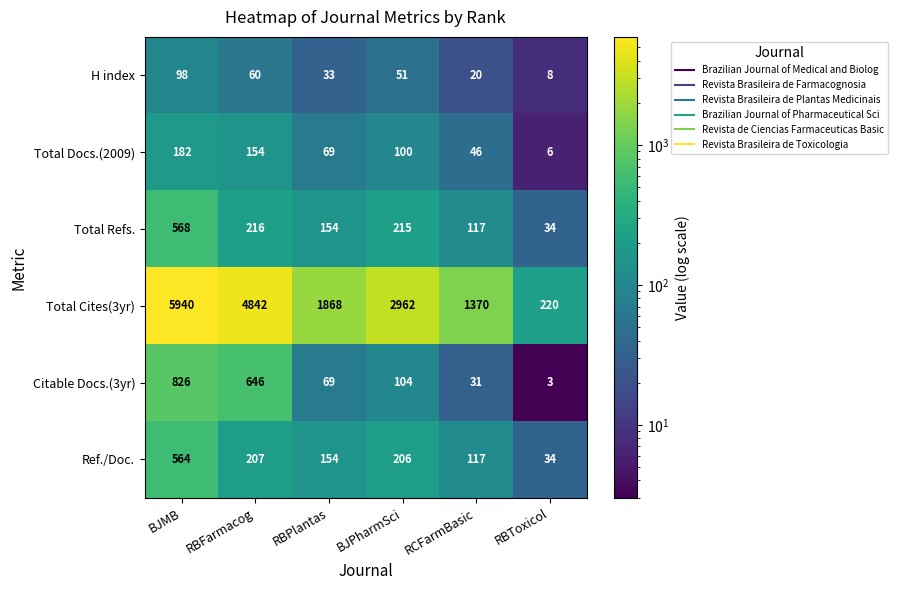

Rank the series at RBFarmacog from lowest to highest value.

H index, Total Docs.(2009), Ref./Doc., Total Refs., Citable Docs.(3yr), Total Cites(3yr)